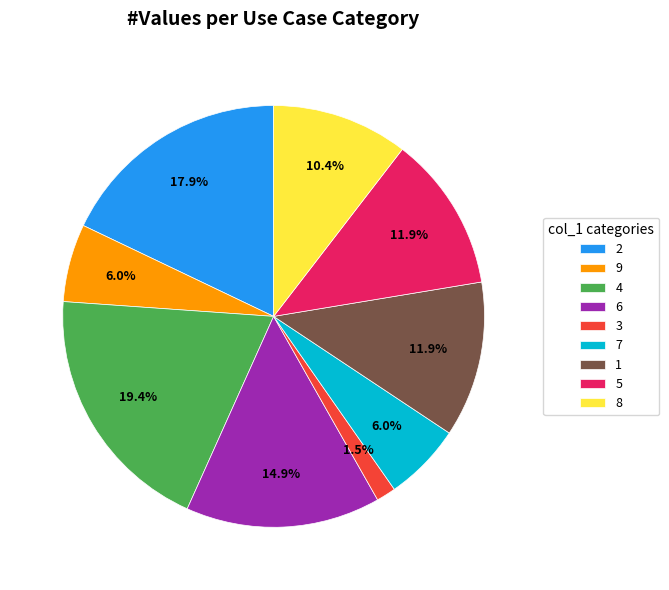

To the nearest percent, what percentage of the pie is 2?

18%